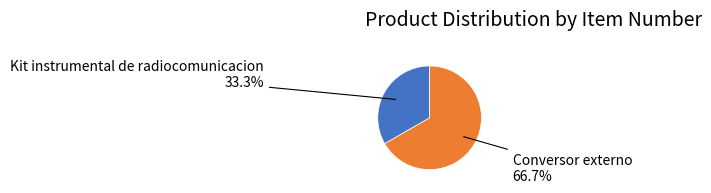

Does any single category account for the majority?

Yes